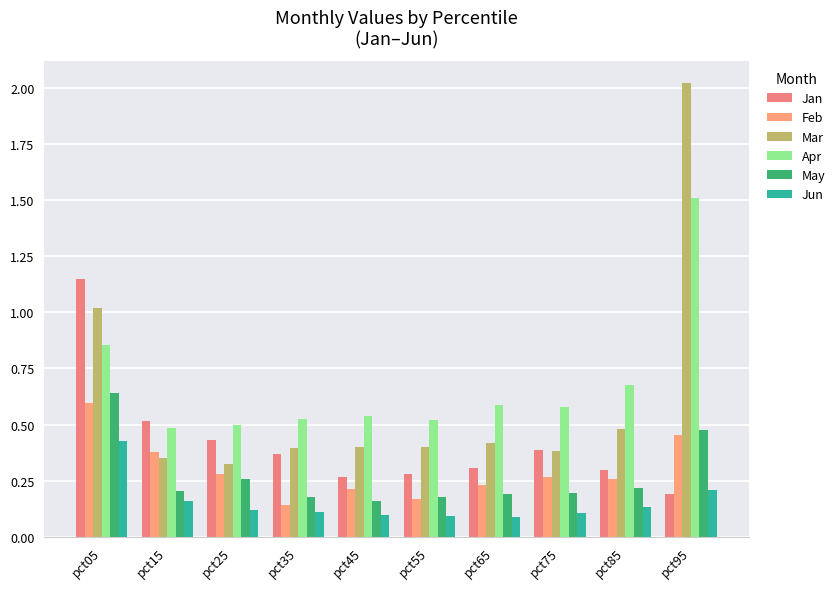

At which category does the chart reach its peak across all series?

pct95